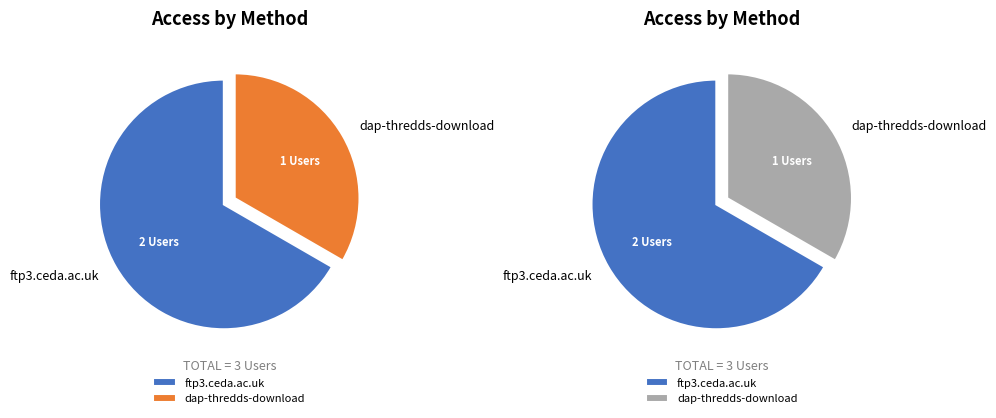

Which slice is the largest?

ftp3.ceda.ac.uk